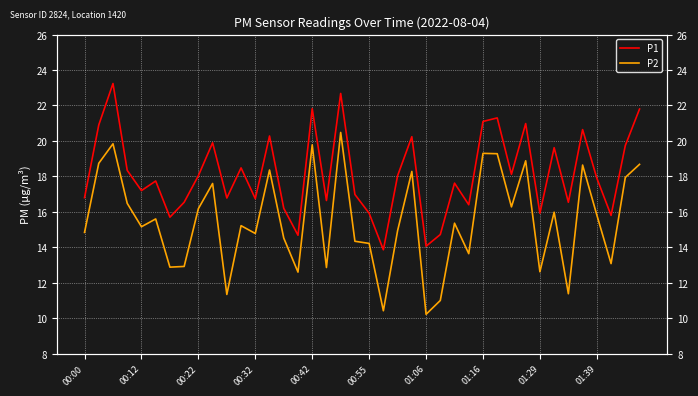

Is the value of P1 at 31 greater than the value of P2 at 19?

Yes